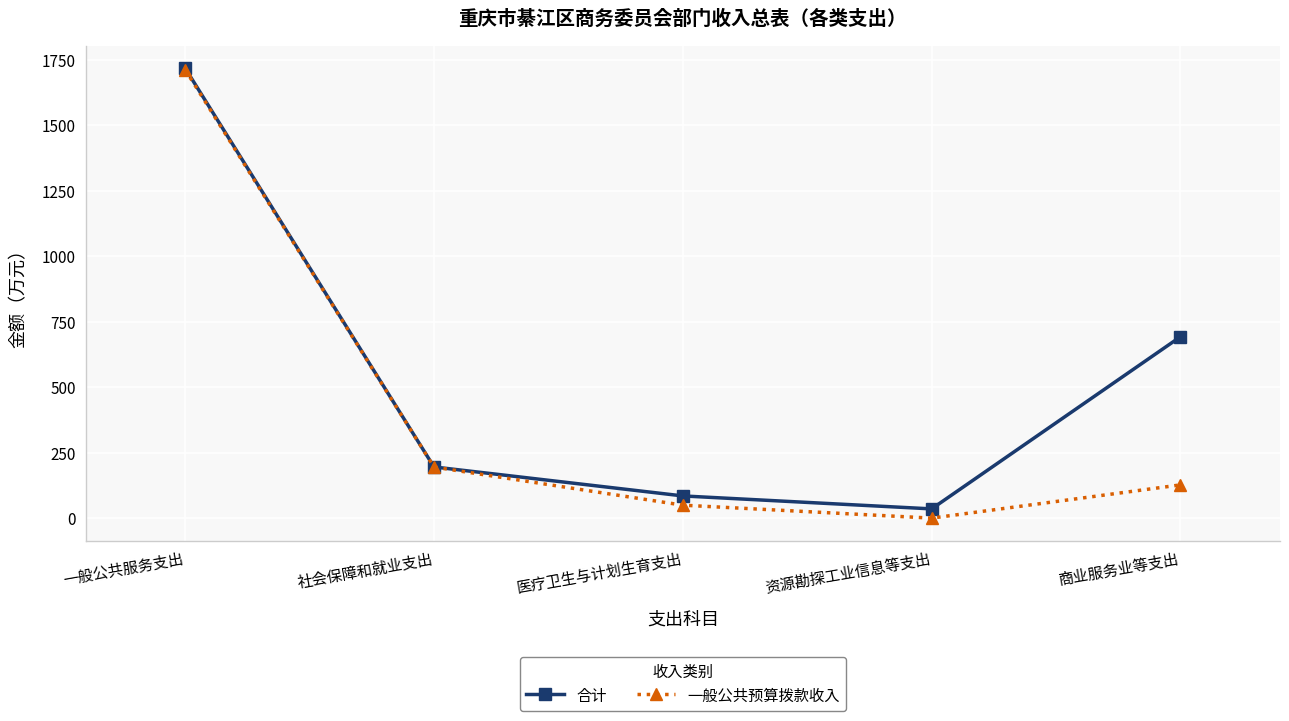

What is the label of the 2nd point from the right?

资源勘探工业信息等支出